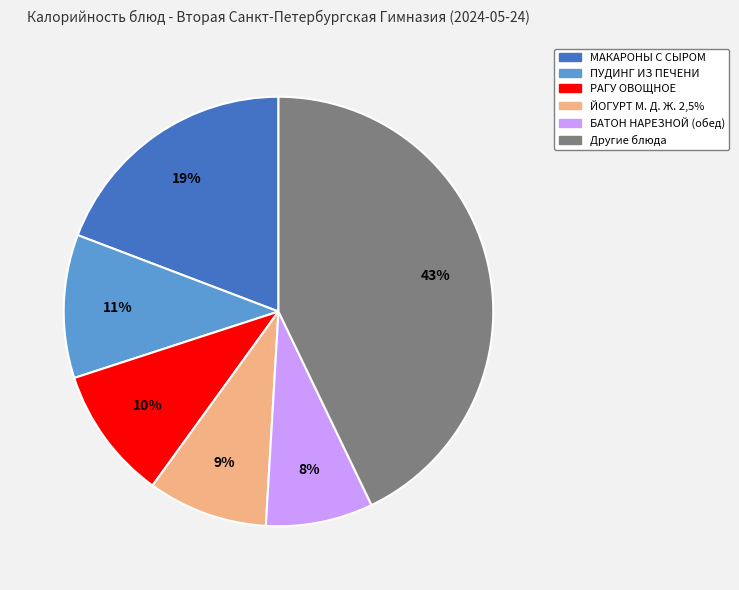

Does ПУДИНГ ИЗ ПЕЧЕНИ represent more than half of the total?

No